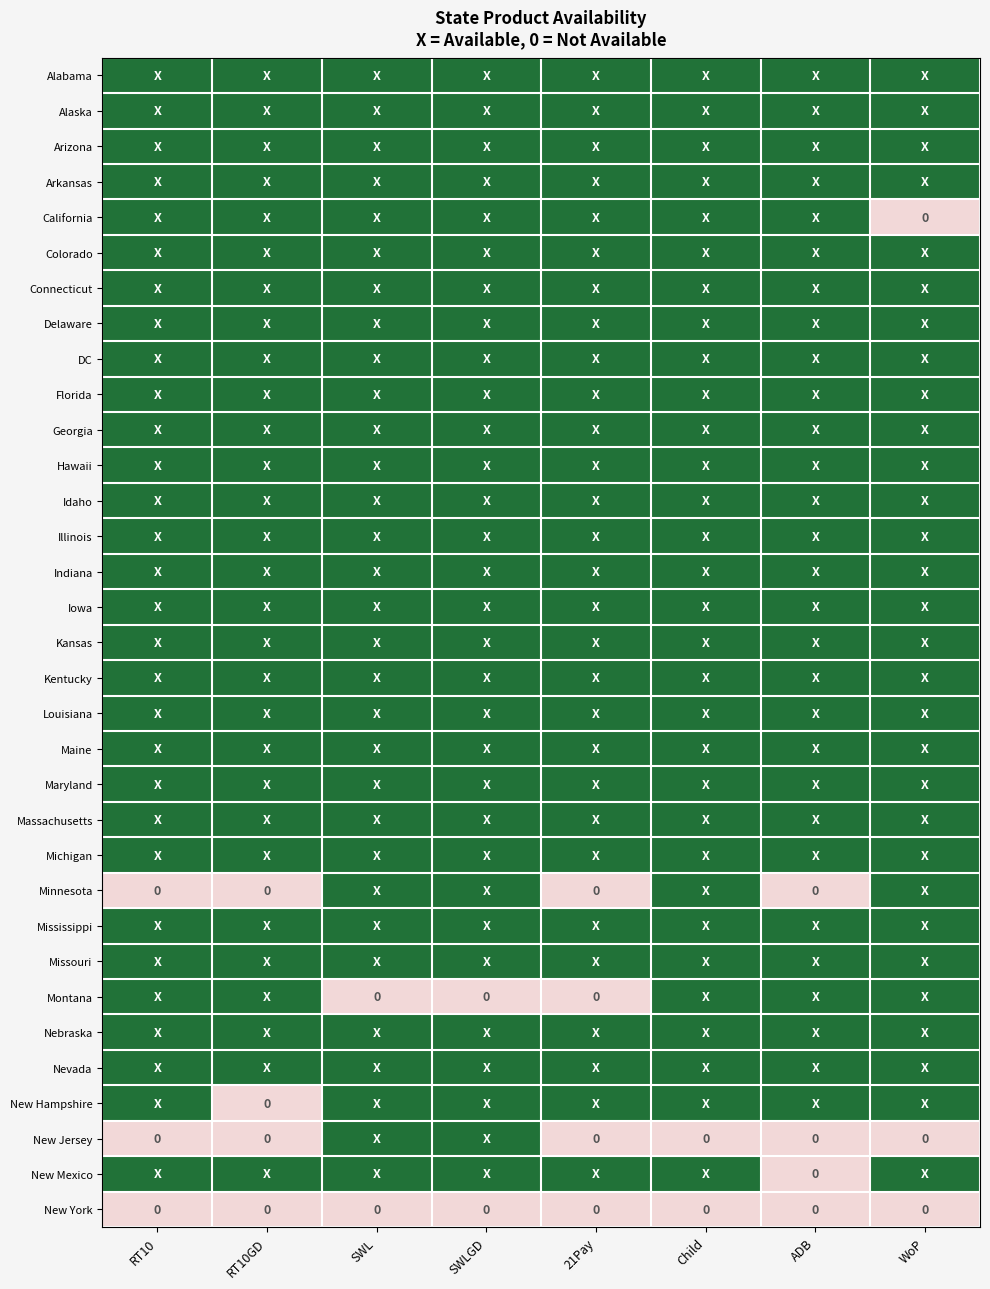

What is the lowest value of the Indiana series?

1